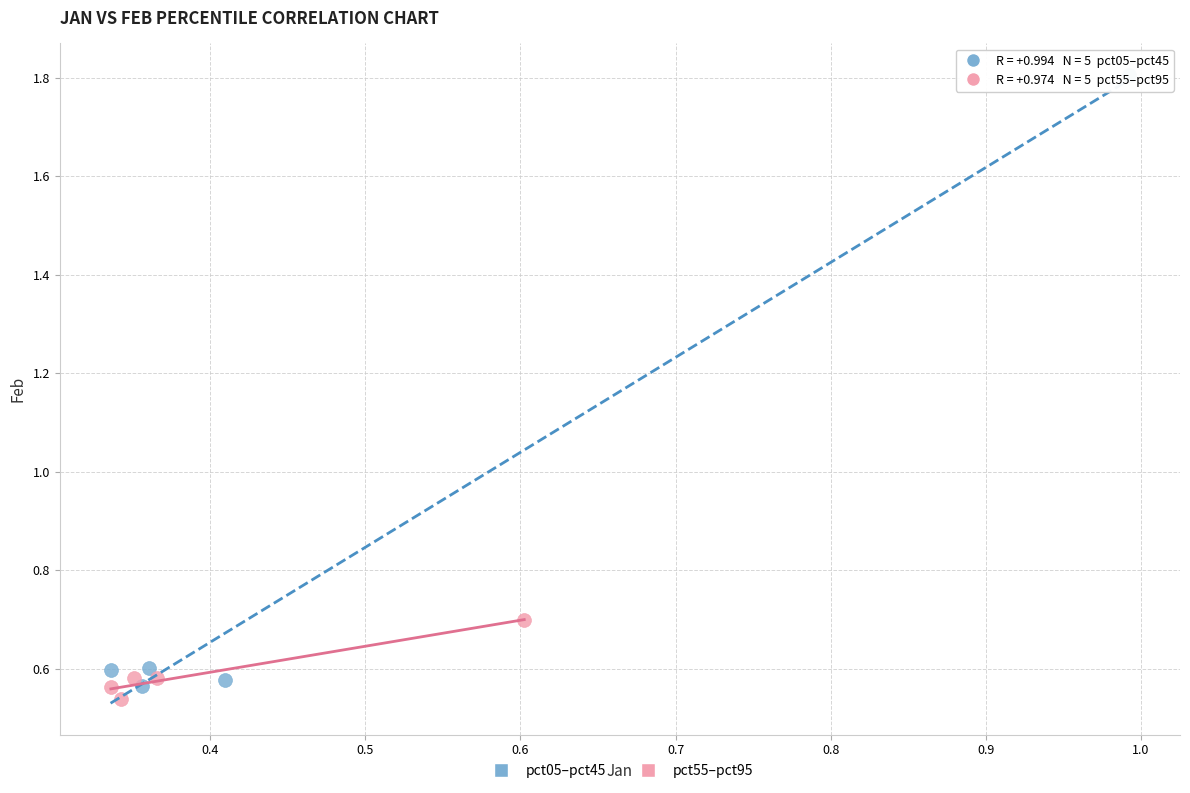

Which series contains the lowest Y value?

pct55–pct95